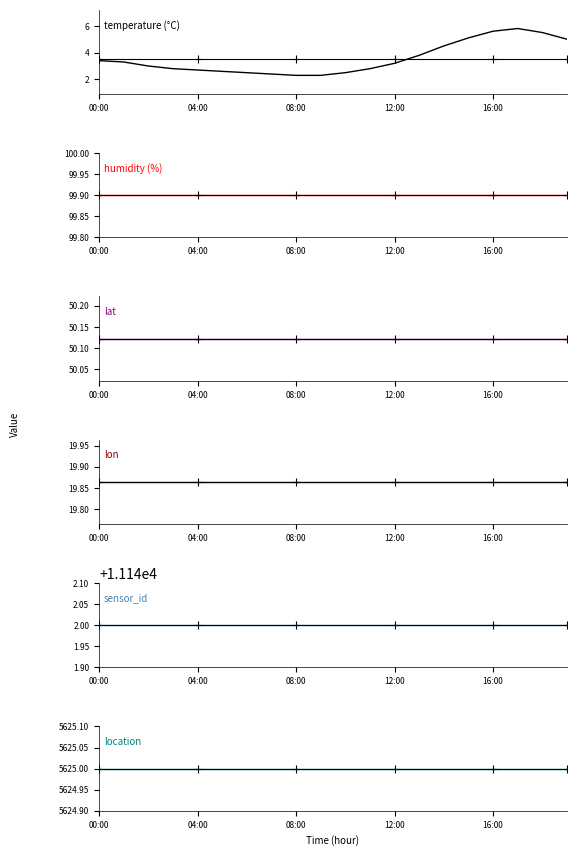

At which label does sensor_id reach its minimum?

00:00